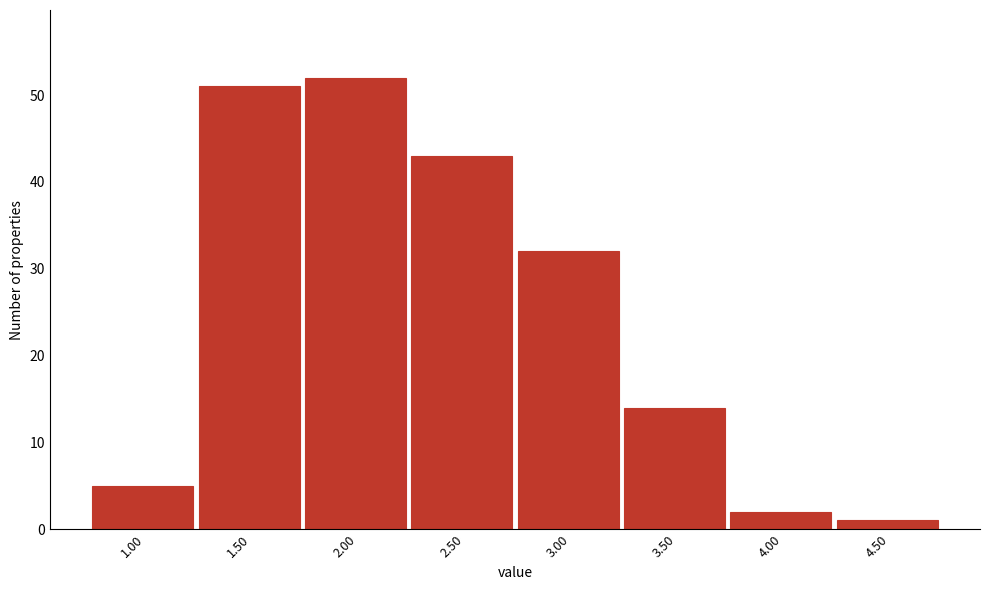

Reading left to right, transcribe all the data shown in this chart.

5	51	52	43	32	14	2	1